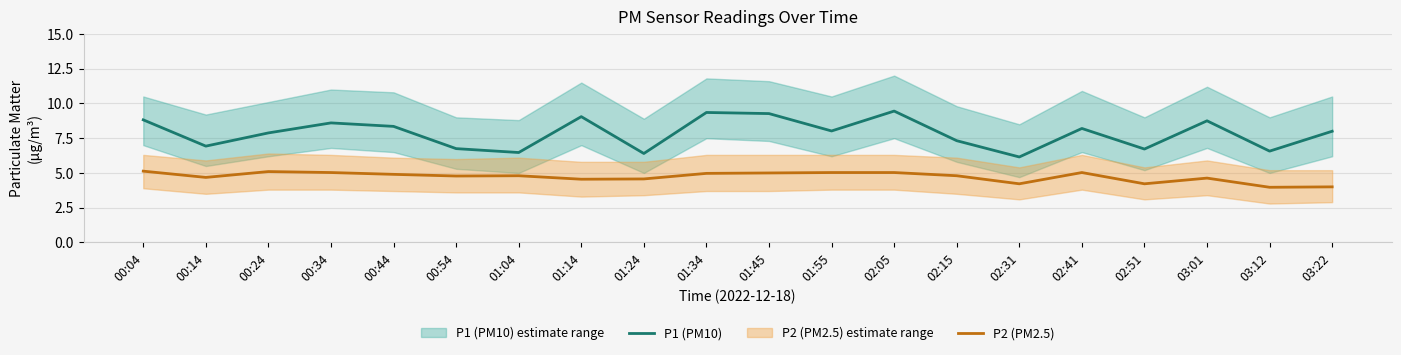

Where is the first local minimum for P1 (PM10)?

00:14